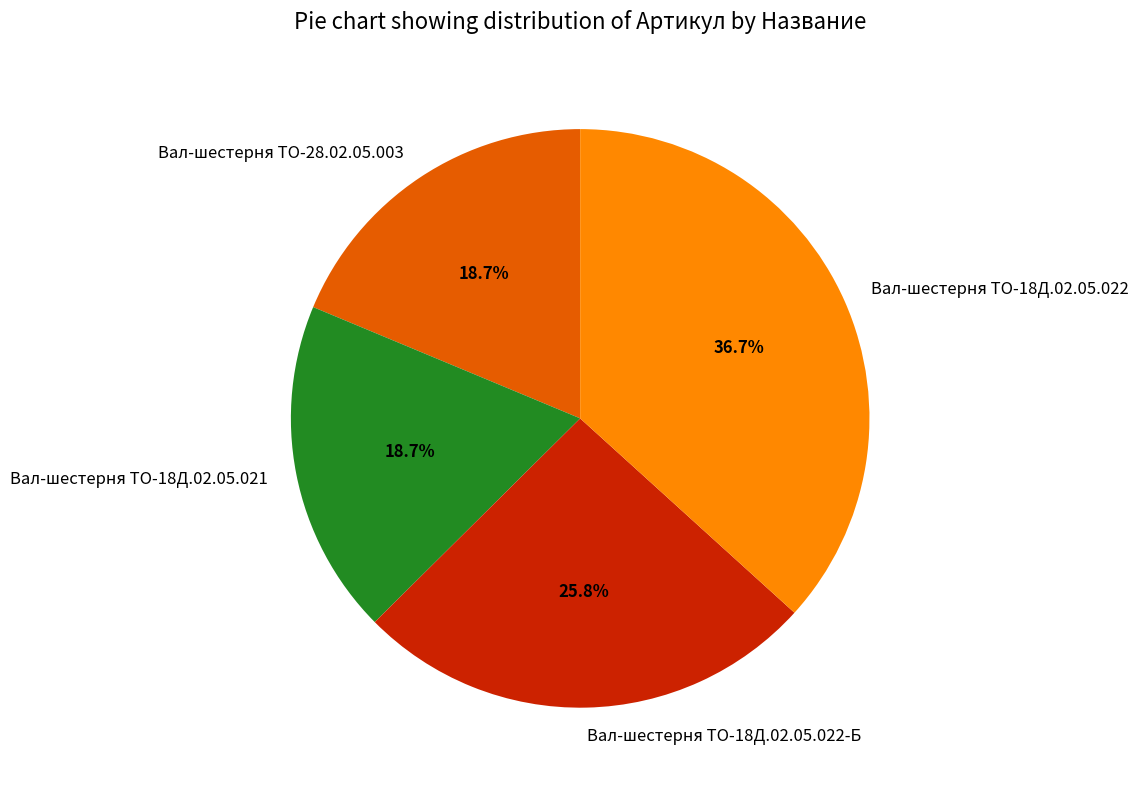

Is Вал-шестерня ТО-18Д.02.05.022 the majority of the pie?

No